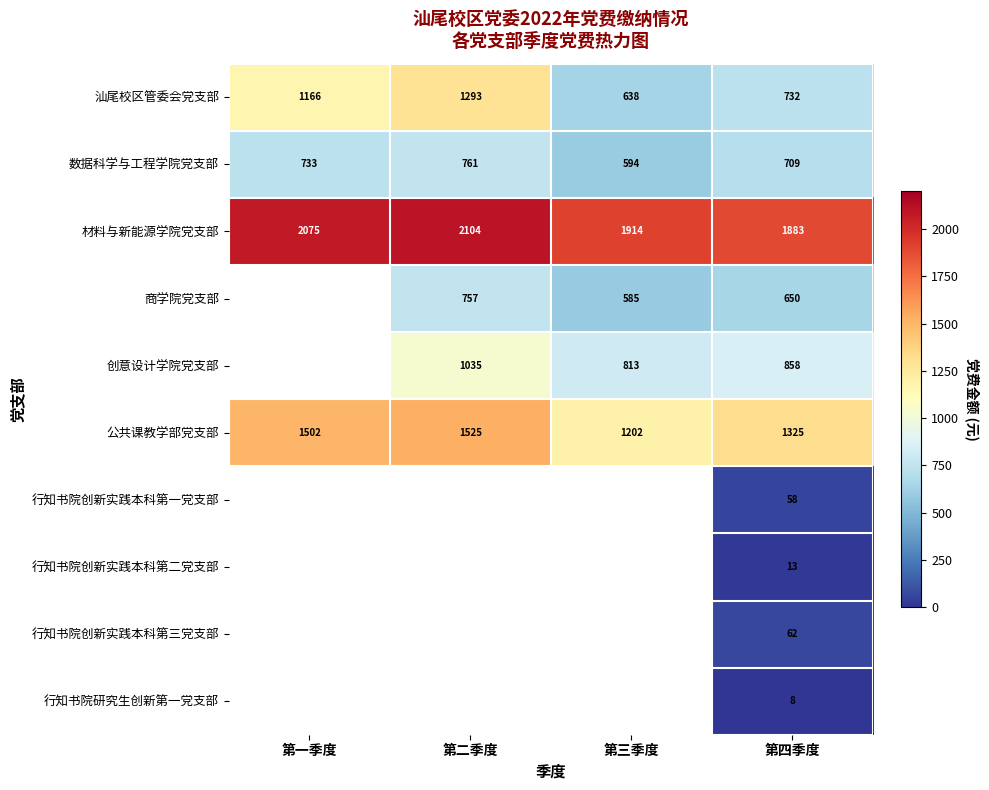

Rank the categories by 汕尾校区管委会党支部 value from highest to lowest.

第二季度, 第一季度, 第四季度, 第三季度